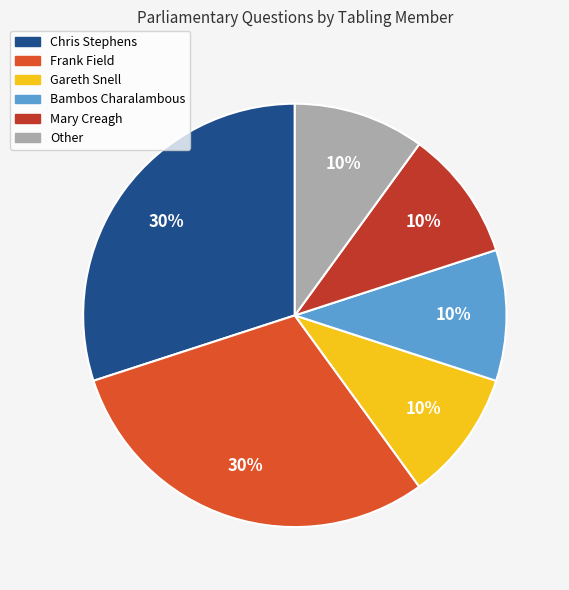

What is the ratio of the value at Gareth Snell to the value at Mary Creagh?

1.0